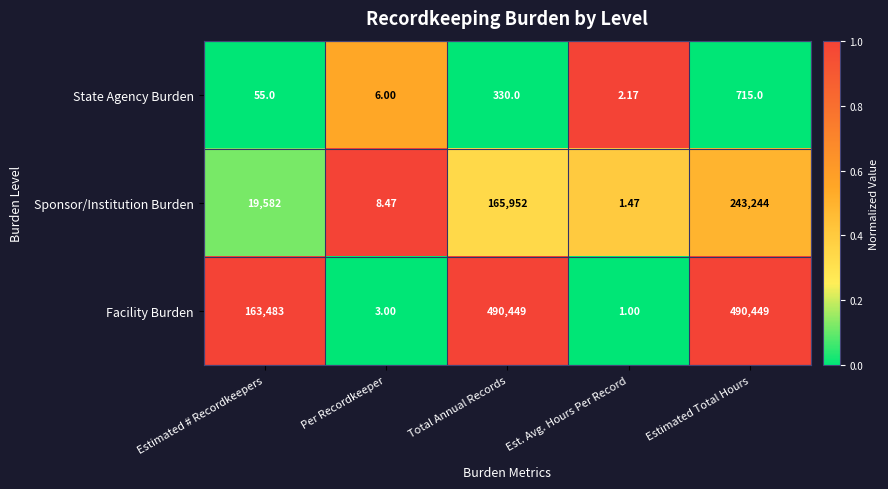

Which label corresponds to the smallest value in the chart?

Est. Avg. Hours Per Record